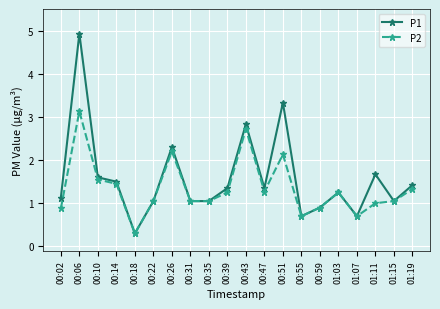

What is the maximum value shown in the chart?

4.9